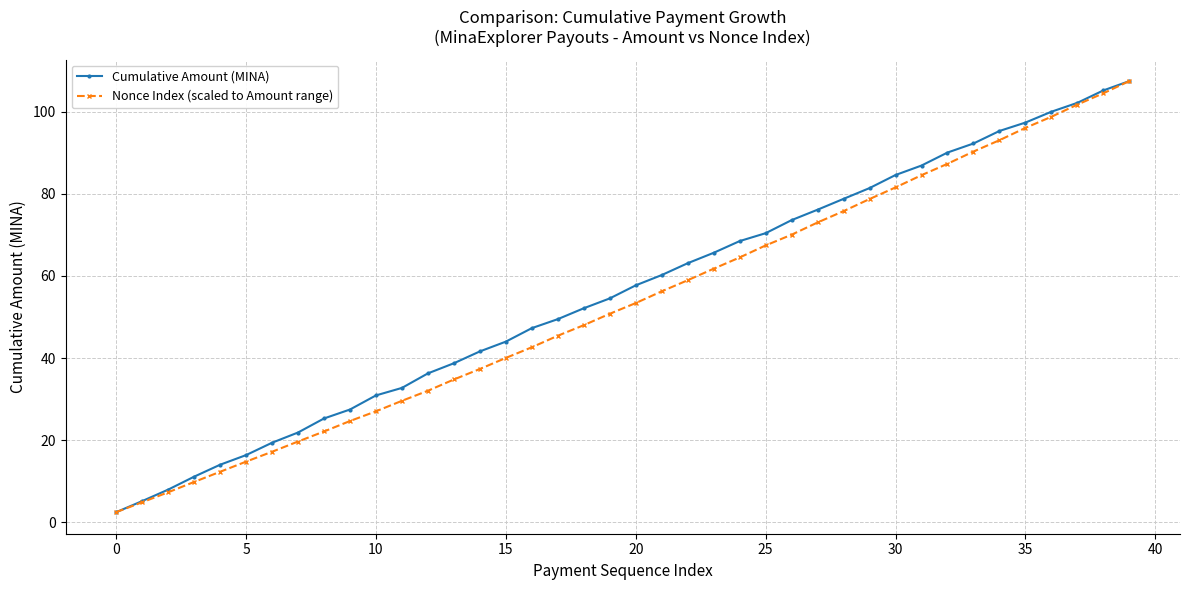

What is the greatest value displayed?

107.5